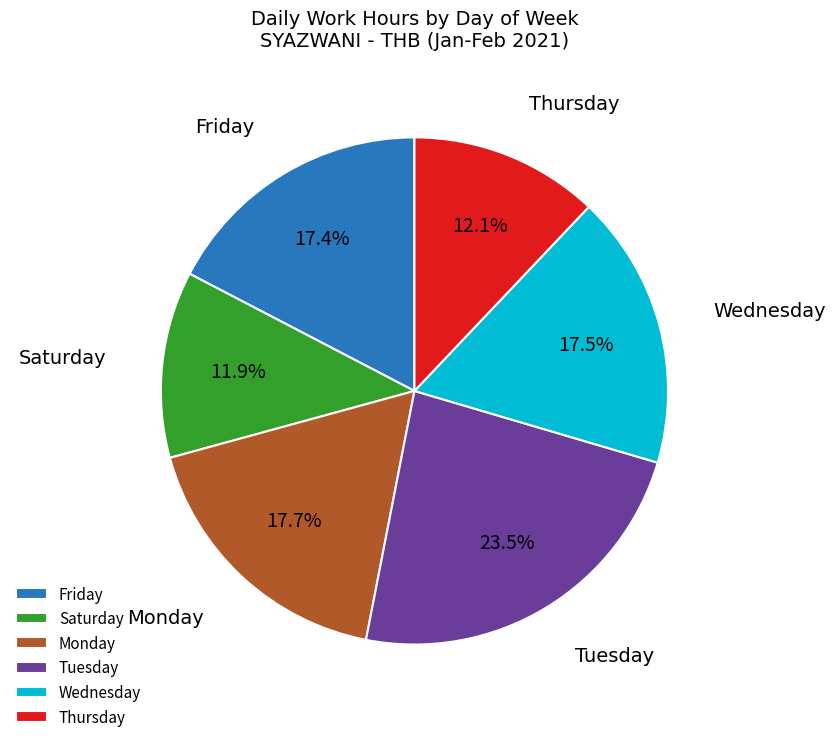

Count the number of slices in the pie.

6